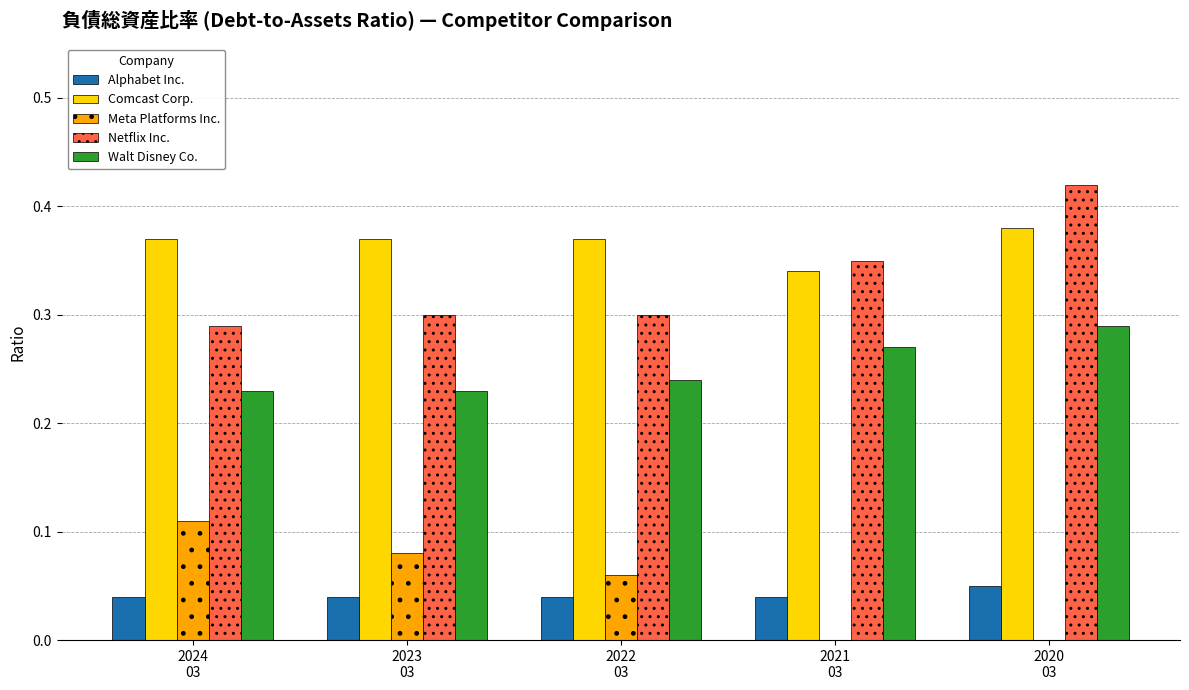

Count the number of categories in the chart.

5